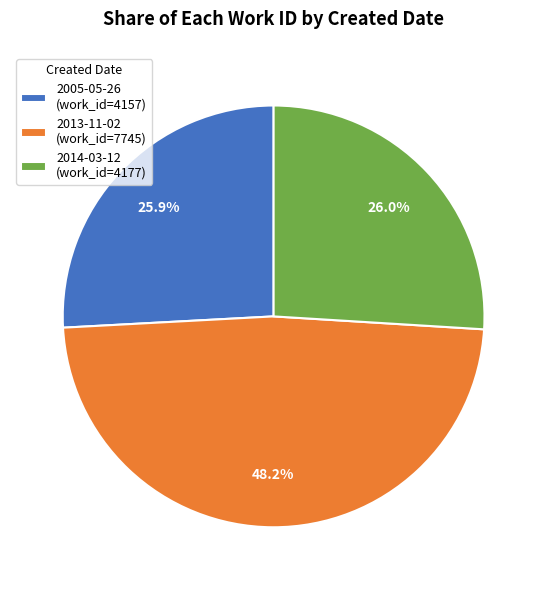

To the nearest percent, what is the difference between the 2014-03-12 and 2013-11-02 slice percentages?

22%